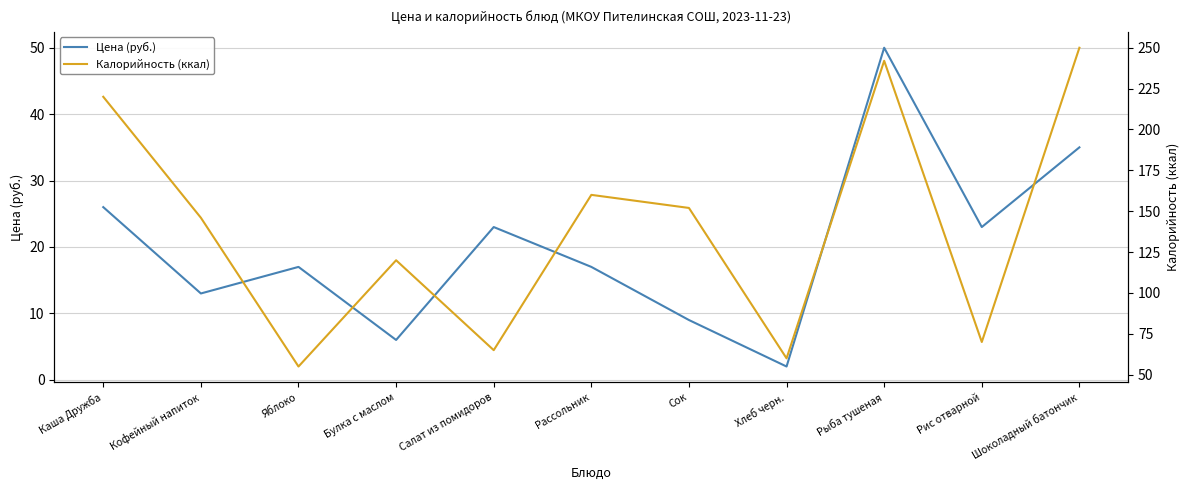

Which series has the largest total across all categories?

Калорийность (ккал)